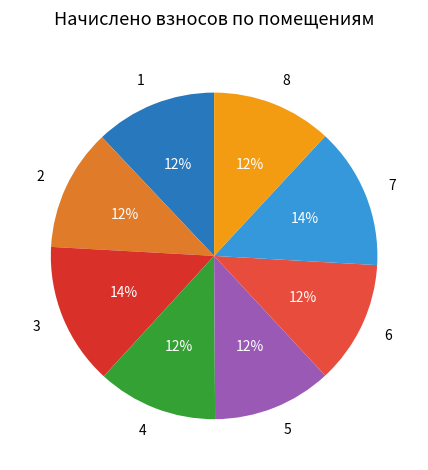

Approximately how many times larger is the value at 6 compared to 4?

1.0